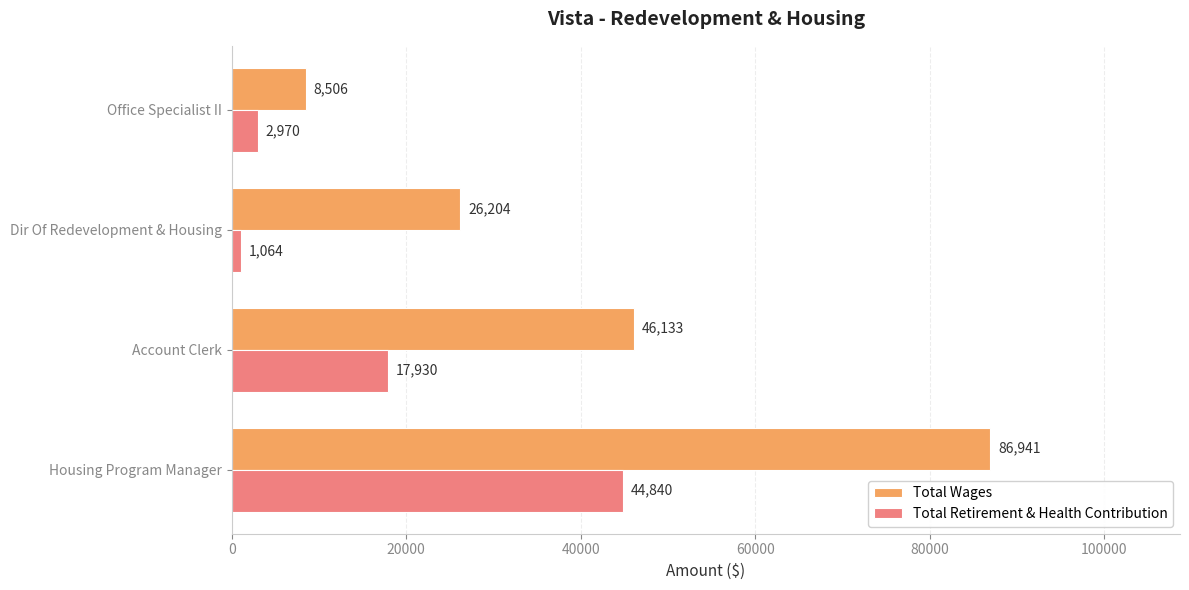

Rank the categories by Total Wages value from highest to lowest.

Housing Program Manager, Account Clerk, Dir Of Redevelopment & Housing, Office Specialist II